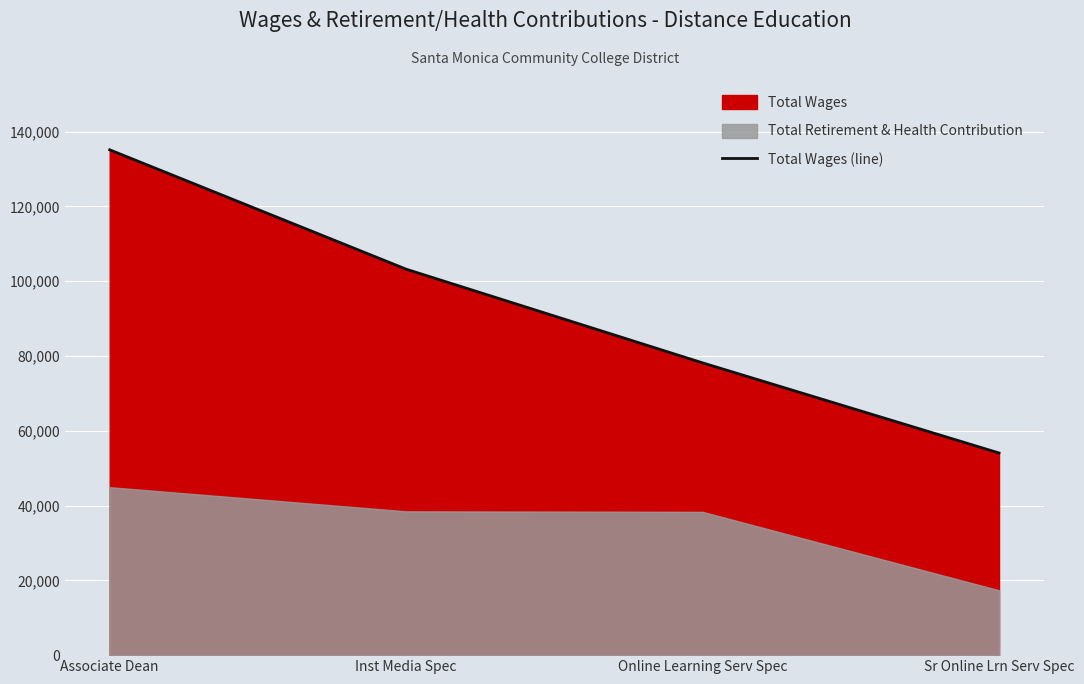

Where is the data nearest to the value 94619?

Inst Media Spec